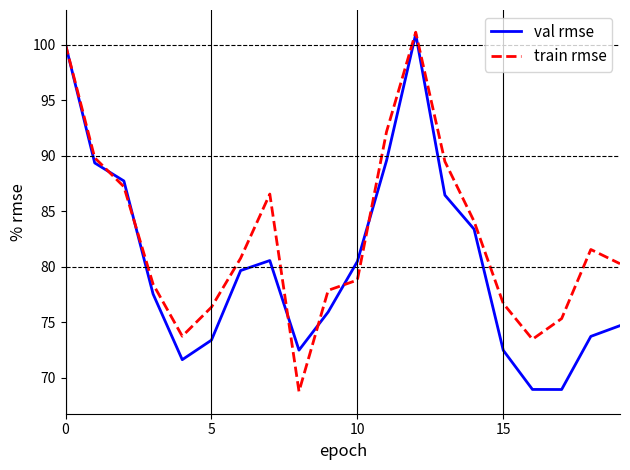

What are all the series names shown in the legend?

val rmse, train rmse